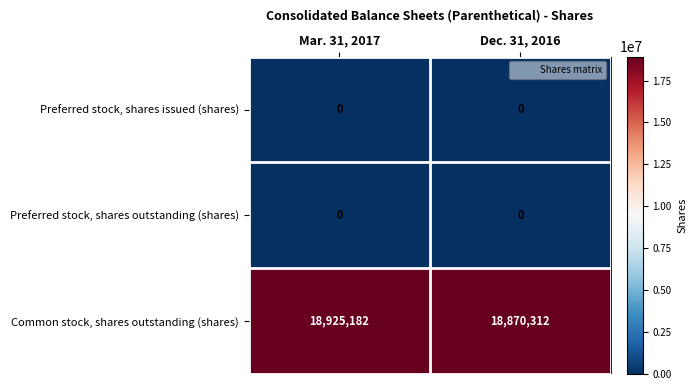

Is it true that Preferred stock, shares outstanding (shares) equals 0 at Dec. 31, 2016?

True